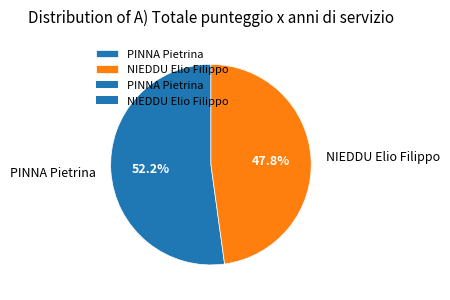

Is it true that NIEDDU Elio Filippo is 48% of the pie?

True